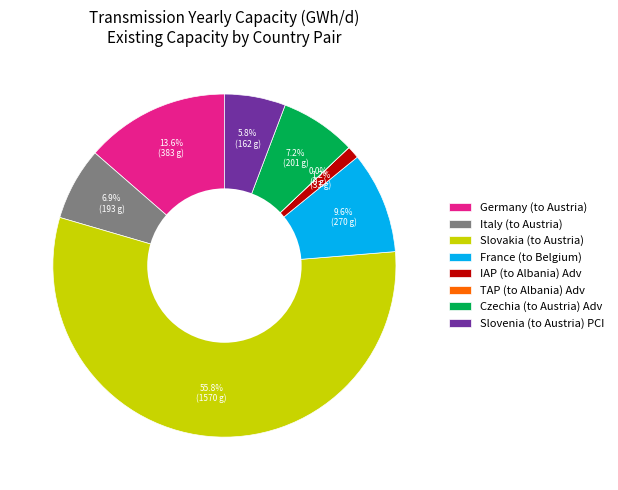

Combined, do Germany (to Austria) and IAP (to Albania) Adv account for over 50%?

No